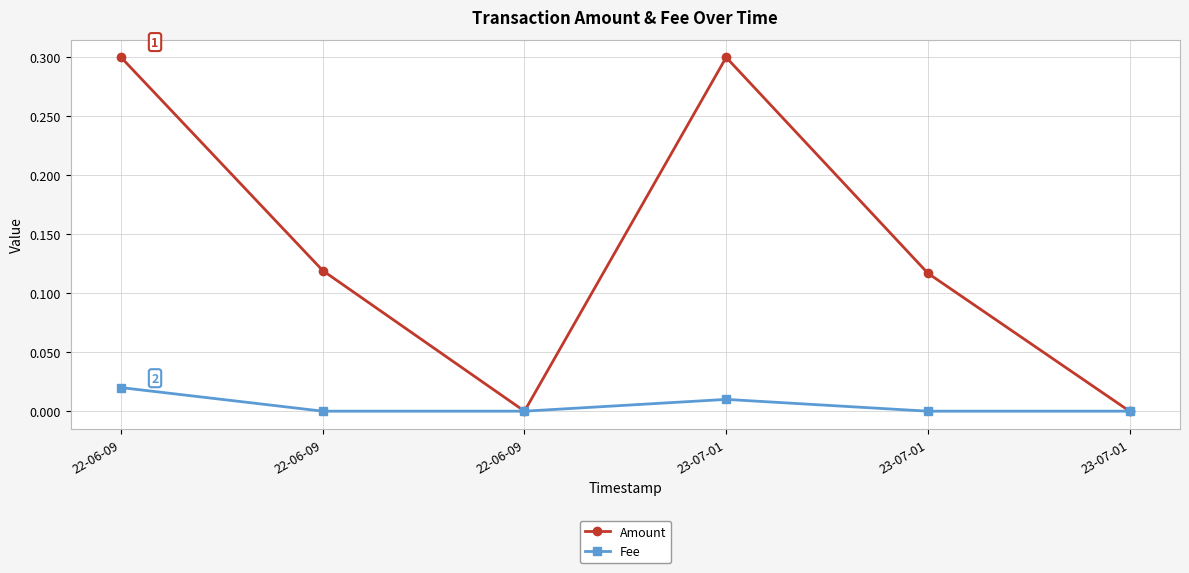

Reading left to right, transcribe all the data shown in this chart.

Amount: 0.3	0.1	0.0	0.3	0.1	0.0
Fee: 0.0	0.0	0.0	0.0	0.0	0.0